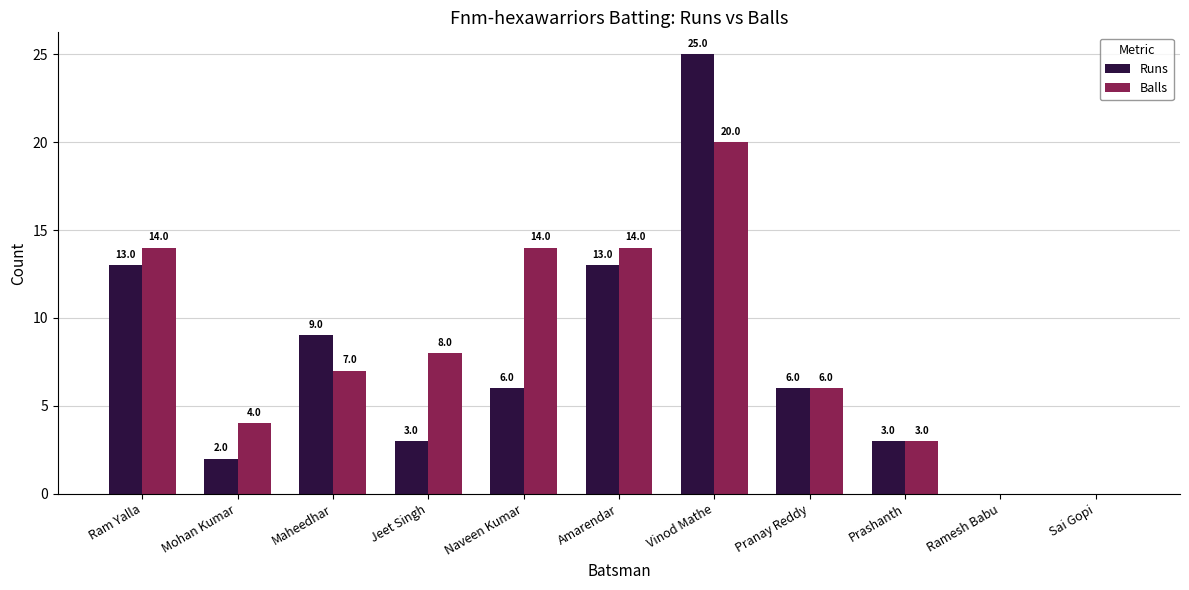

Reading right to left, list all the values displayed in this chart.

Runs: 0	0	3	6	25	13	6	3	9	2	13
Balls: 0	0	3	6	20	14	14	8	7	4	14